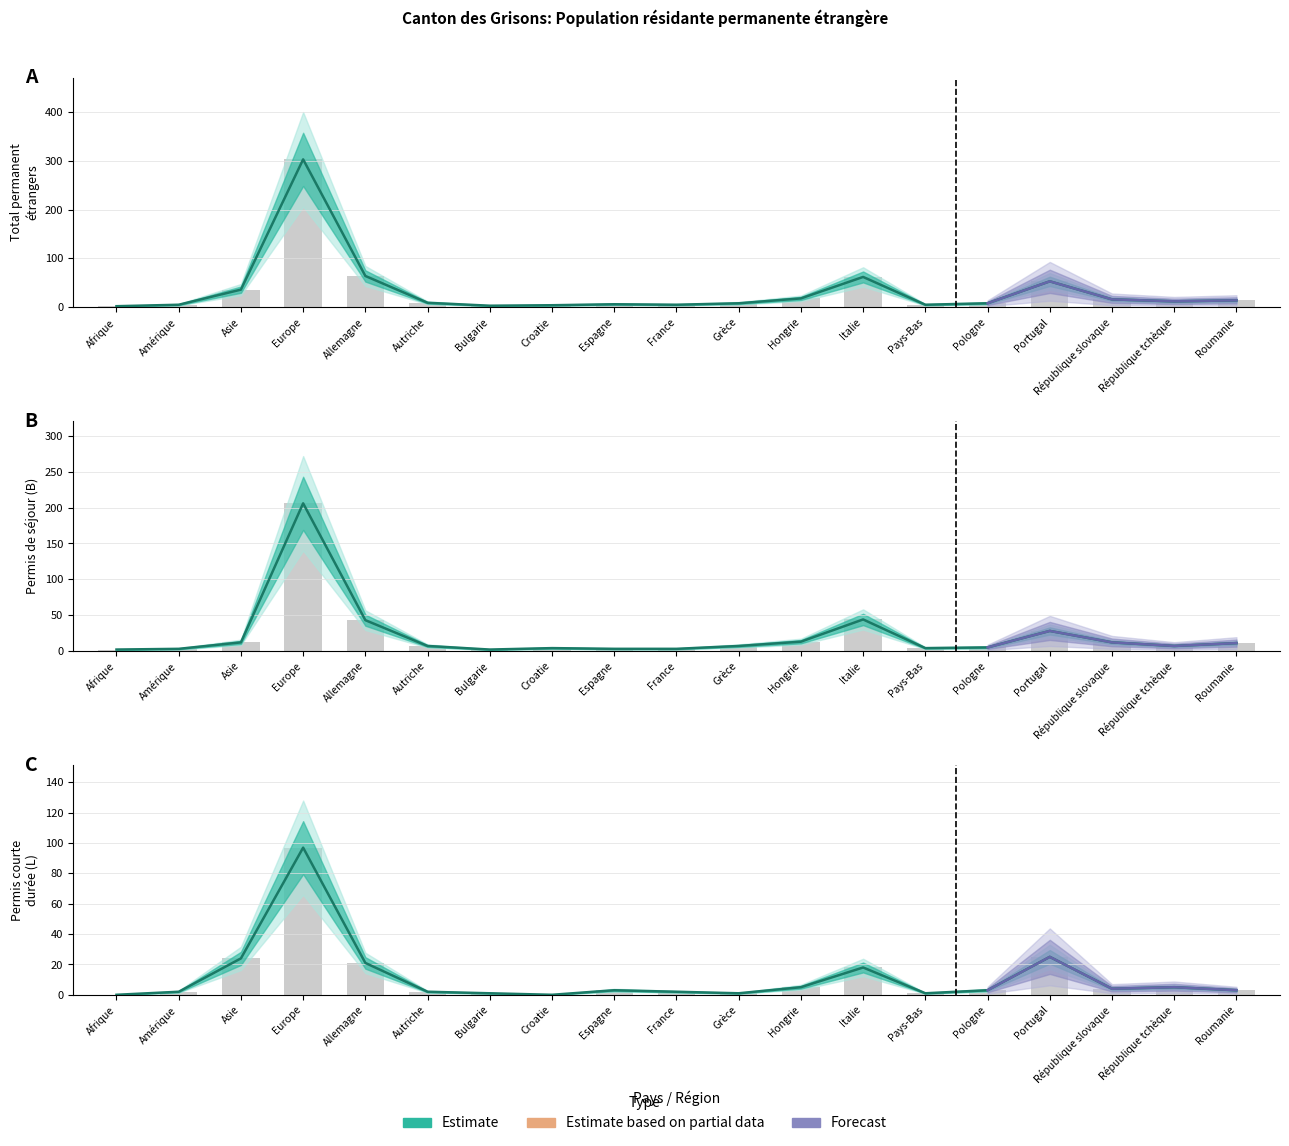

The value of Total (Permis L) at Hongrie is 2. True or false?

False